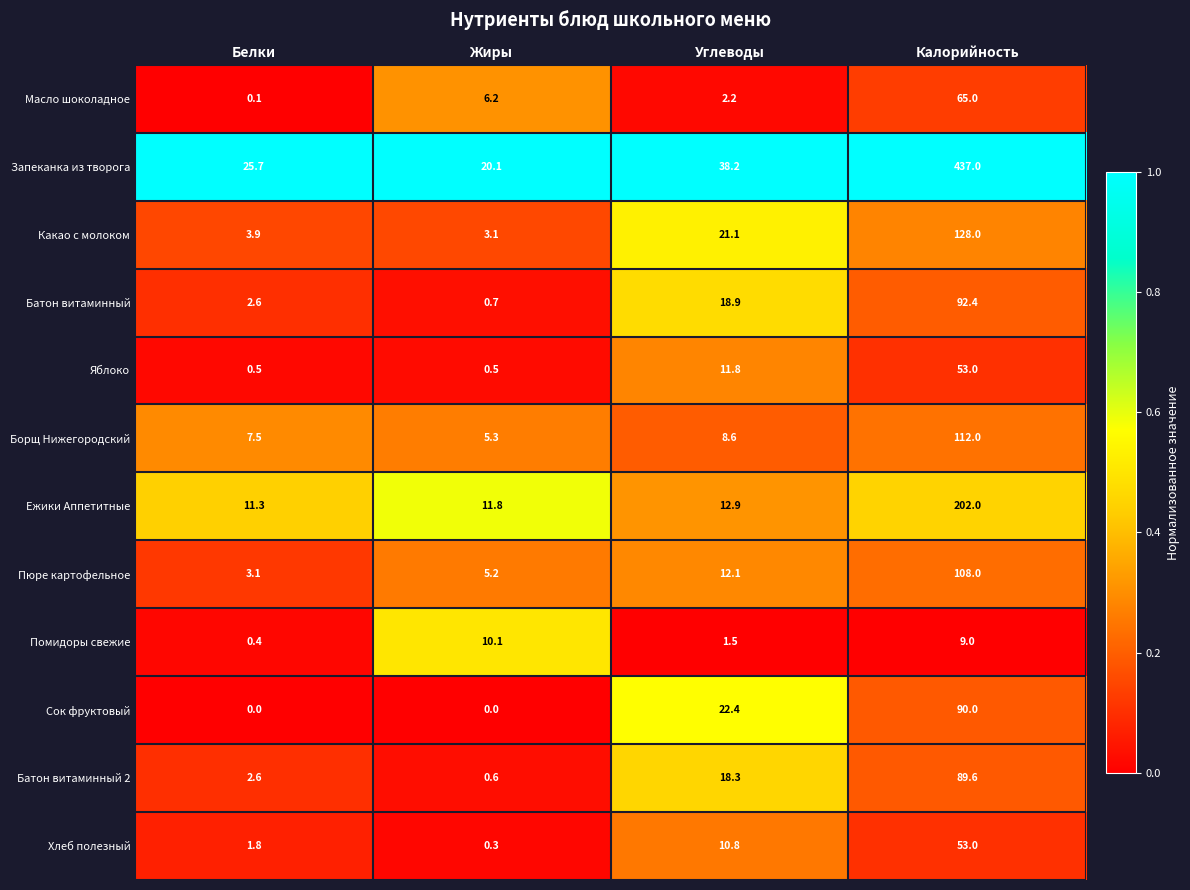

At how many categories does at least one series exceed 0?

4